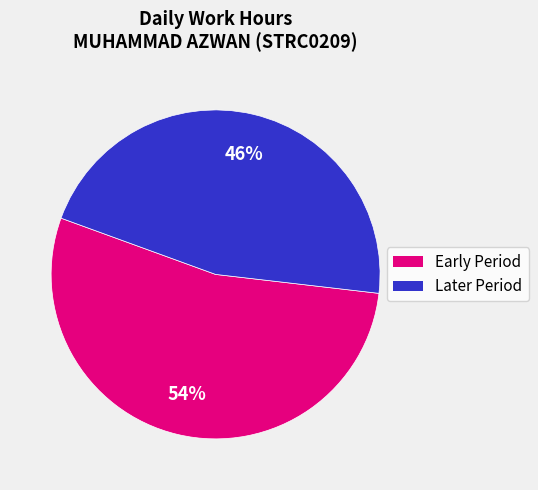

How many slices are in this pie chart?

2